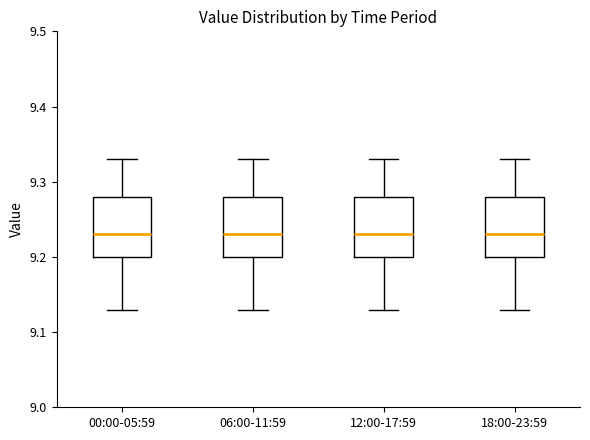

Where does the median line of the box for 06:00-11:59 sit on the y-axis? The values are not printed on the chart, so give them approximately, as read against the axis.

9.23